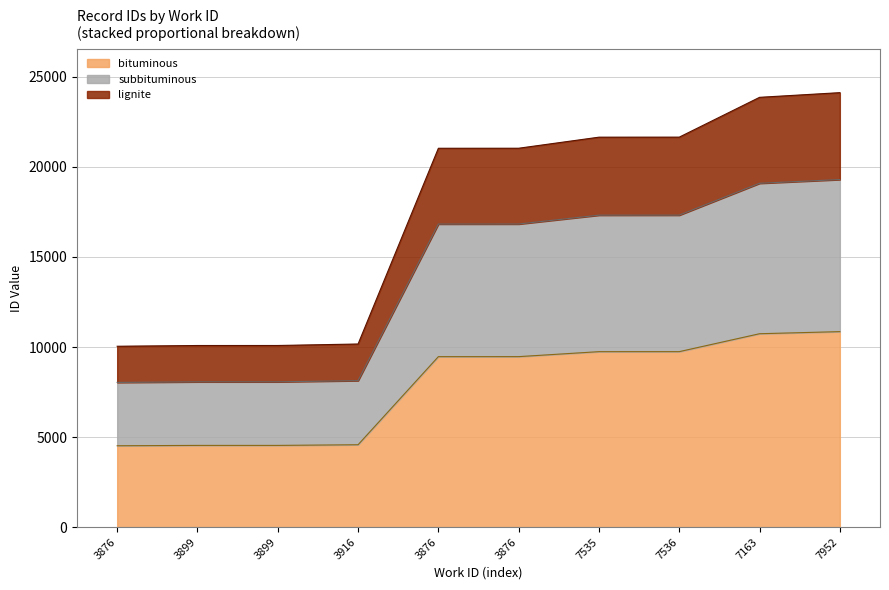

What is the ratio of the value at 7536 to the value at 7163?

0.9